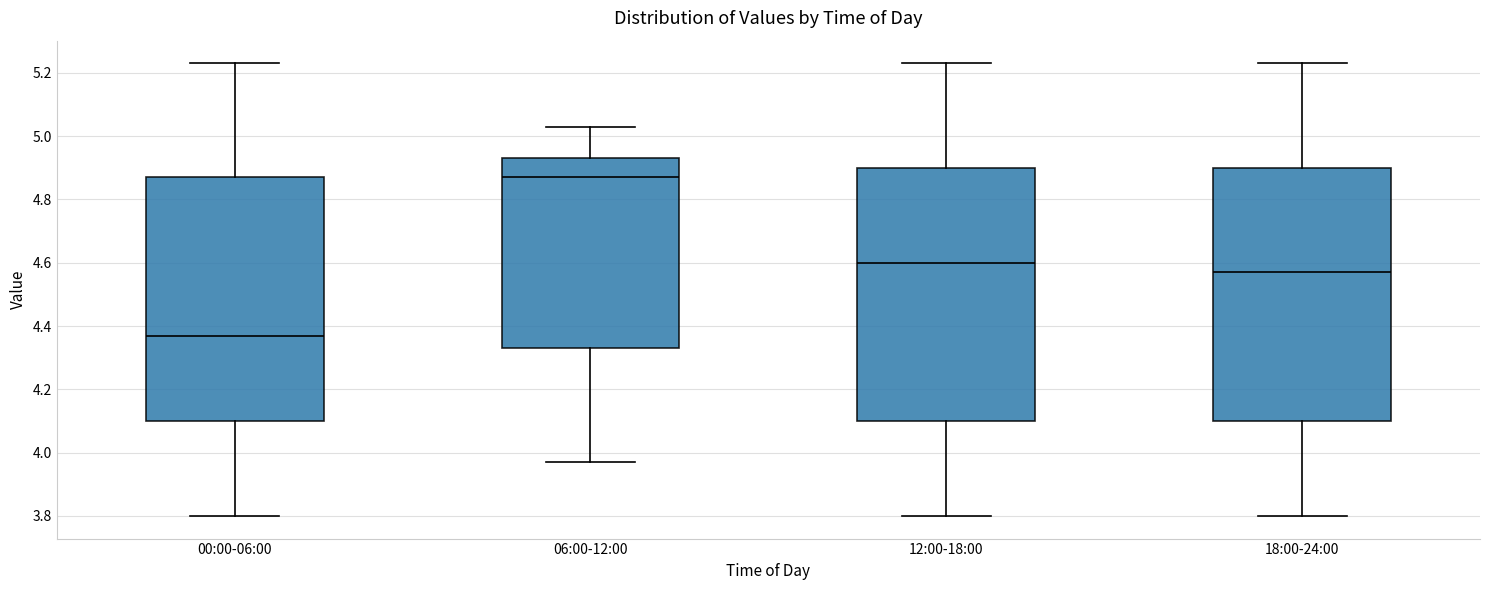

Where does the upper whisker of the box for 12:00-18:00 end on the y-axis? The values are not printed on the chart, so give them approximately, as read against the axis.

5.24